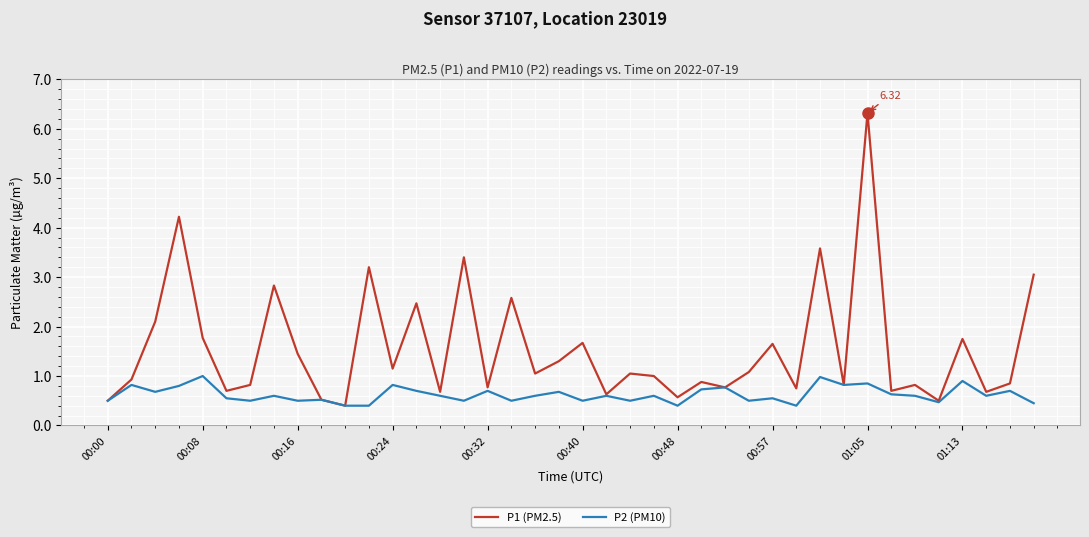

List the series in order of their peak value, lowest first.

P2 (PM10), P1 (PM2.5)